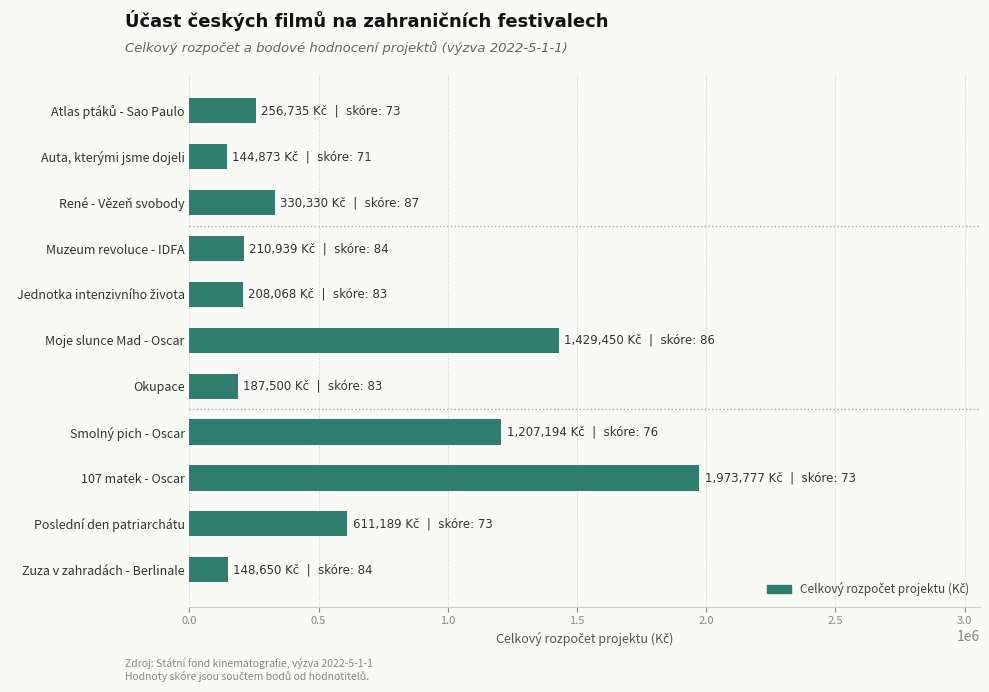

Where is the data nearest to the value 1059325?

Smolný pich - Oscar